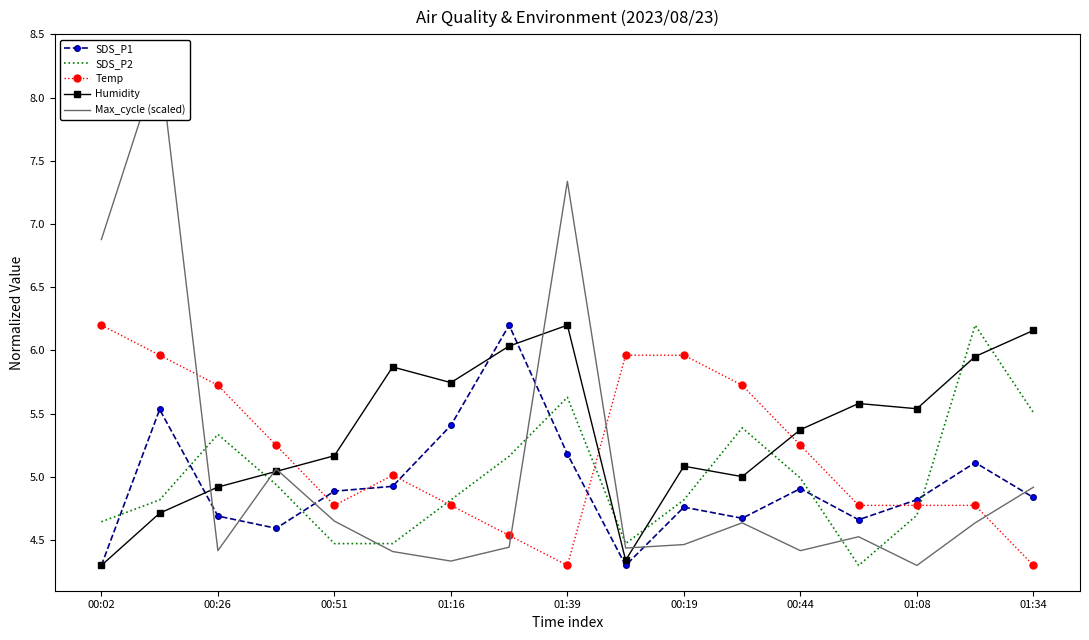

Which series has the largest range (max minus min)?

Max_cycle (scaled)